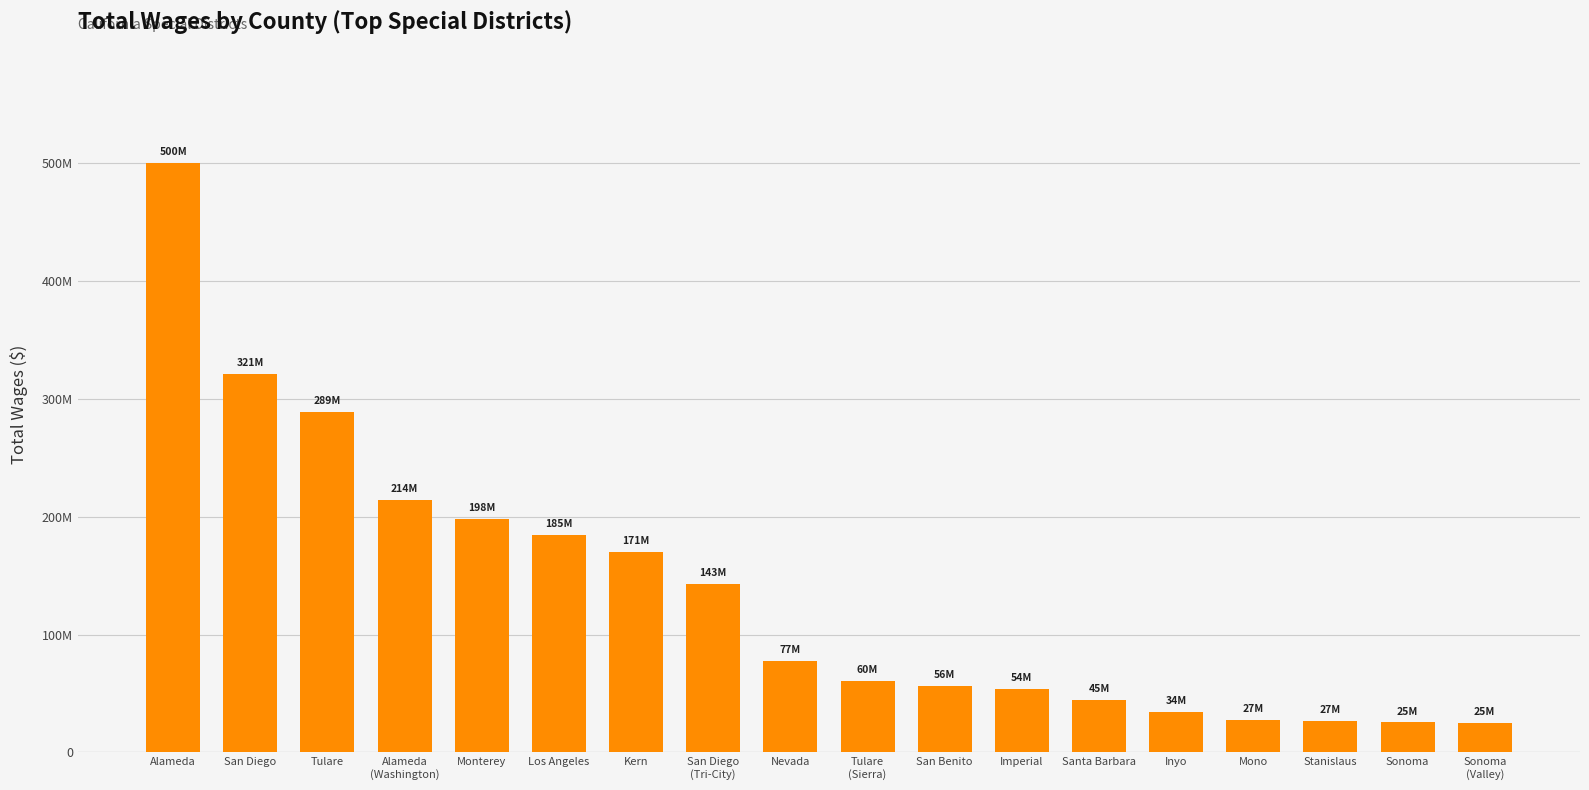

Does the chart contain any negative values?

No